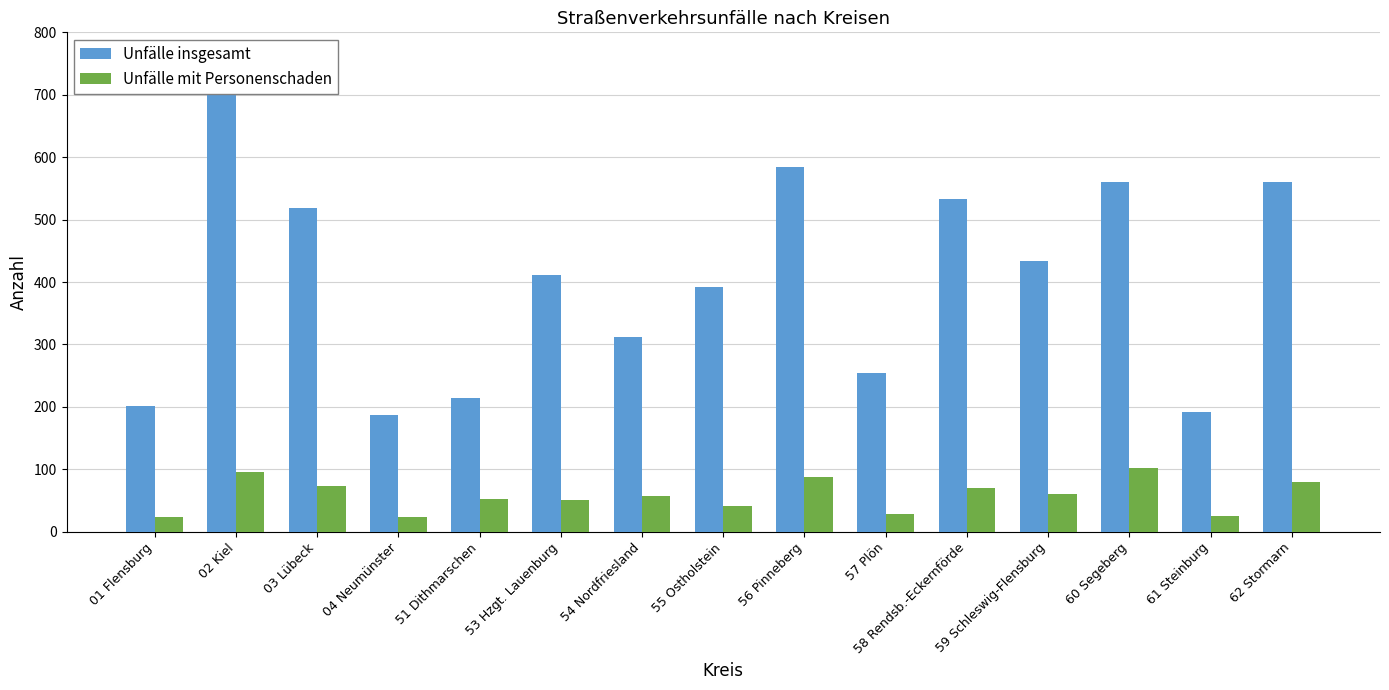

At how many categories does at least one series exceed 123?

15